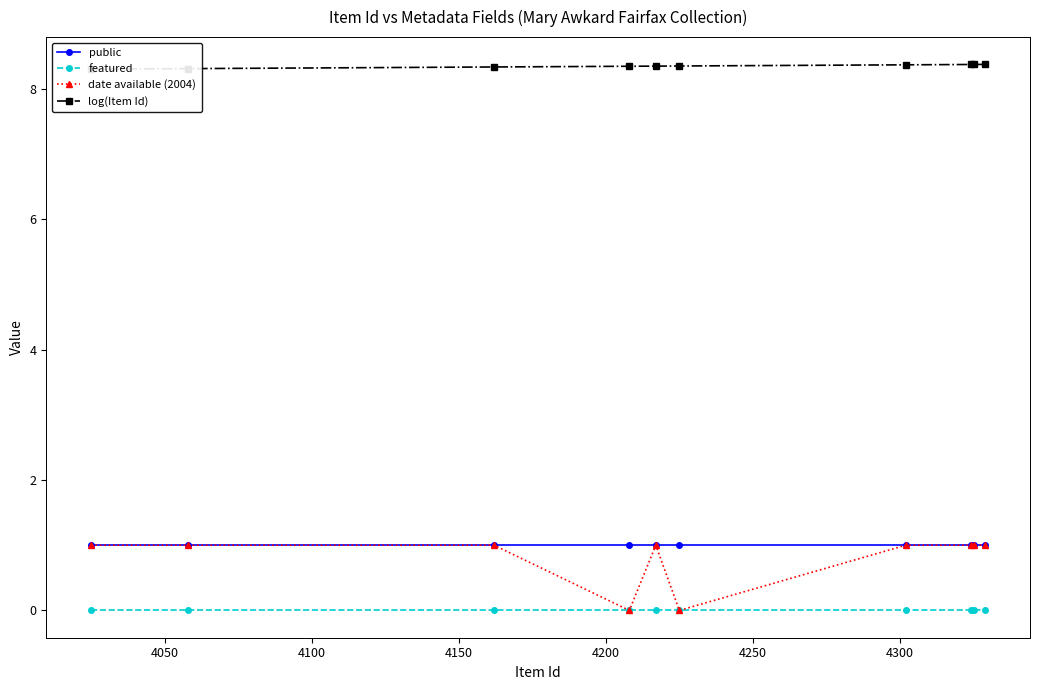

True or false: featured and public cross at least once.

False